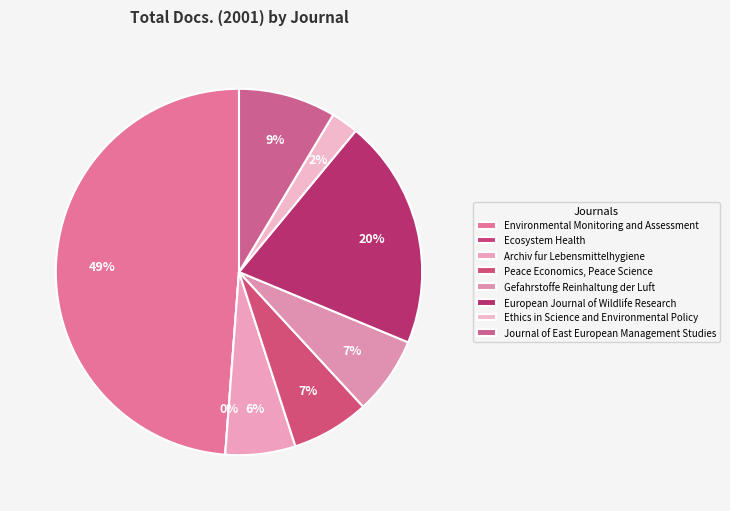

To the nearest percent, what is the average slice percentage?

12%